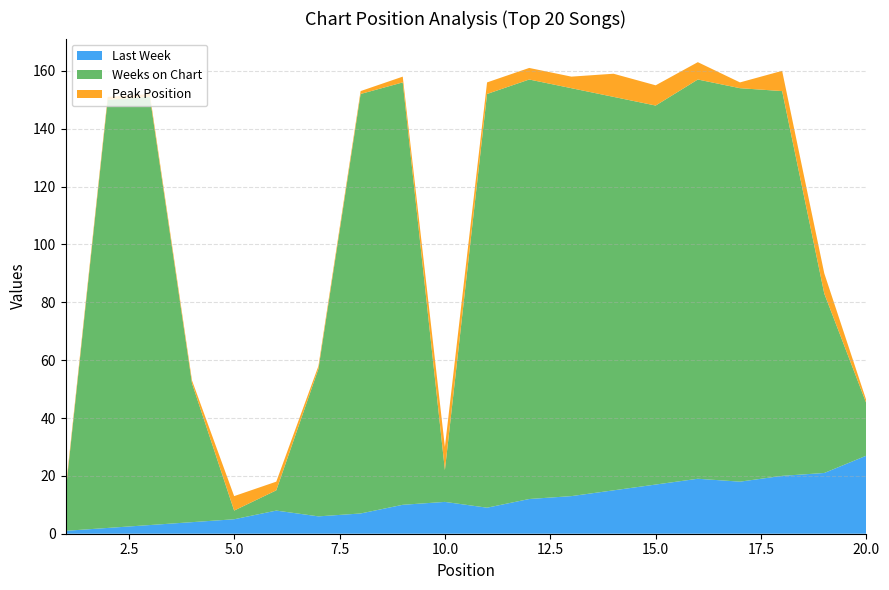

Reading left to right, transcribe all the data shown in this chart.

Last Week: 1=1	2=2	3=3	4=4	5=5	6=8	7=6	8=7	9=10	10=11	11=9	12=12	13=13	14=15	15=17	16=19	17=18	18=20	19=21	20=27
Weeks on Chart: 1=13	2=148	3=148	4=48	5=3	6=7	7=51	8=145	9=146	10=11	11=143	12=145	13=141	14=136	15=131	16=138	17=136	18=133	19=62	20=18
Peak Position: 1=1	2=1	3=1	4=1	5=5	6=3	7=1	8=1	9=2	10=8	11=4	12=4	13=4	14=8	15=7	16=6	17=2	18=7	19=7	20=1